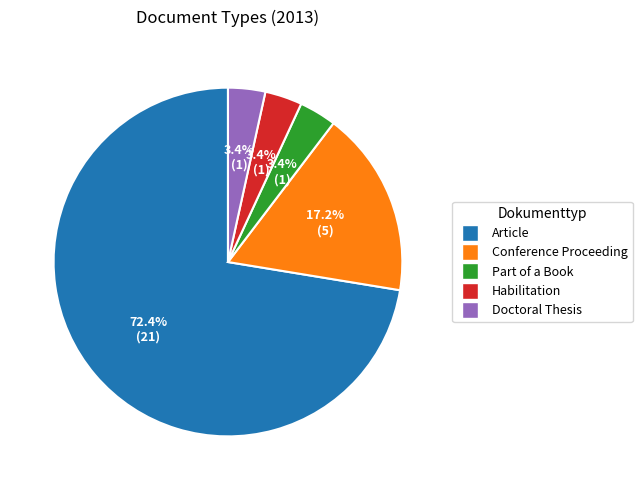

Is there a majority slice in this chart?

Yes